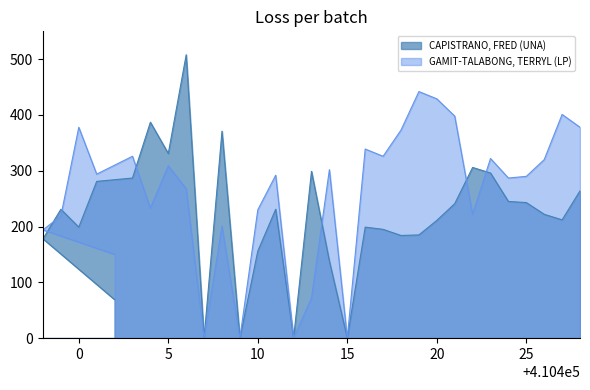

How many values in the CAPISTRANO, FRED (UNA) series are below 222?

15